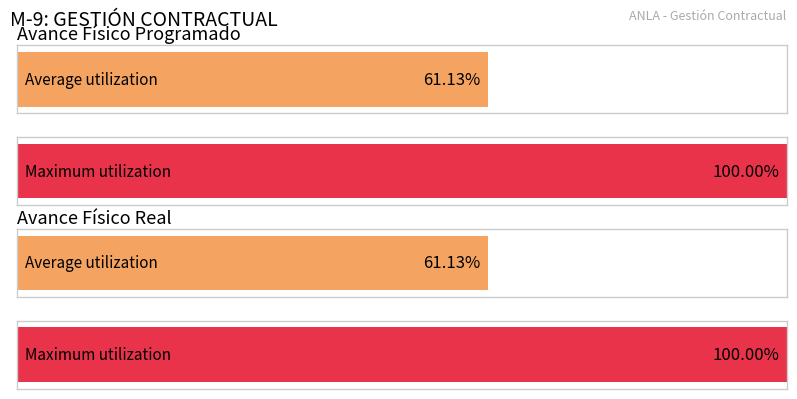

Between FILA_1 and FILA_4, which is larger?

FILA_4